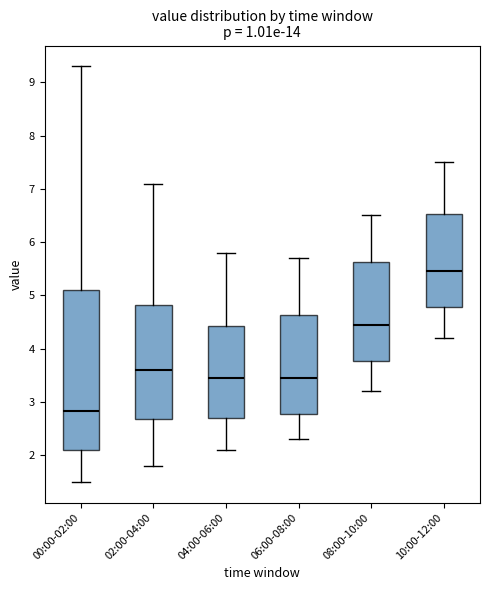

Reading left to right, transcribe this box plot: for each box, give where its median line is, the range the box spans, and where its two whiskers end, as read against the y-axis. The values are not printed on the chart, so give them approximately, as read against the axis.

00:00-02:00: median 2.8, box 2.1 to 5.1, whiskers 1.5 to 9.3
02:00-04:00: median 3.6, box 2.7 to 4.8, whiskers 1.8 to 7.1
04:00-06:00: median 3.5, box 2.7 to 4.4, whiskers 2.1 to 5.8
06:00-08:00: median 3.5, box 2.8 to 4.6, whiskers 2.3 to 5.7
08:00-10:00: median 4.5, box 3.8 to 5.6, whiskers 3.2 to 6.5
10:00-12:00: median 5.5, box 4.8 to 6.5, whiskers 4.2 to 7.5